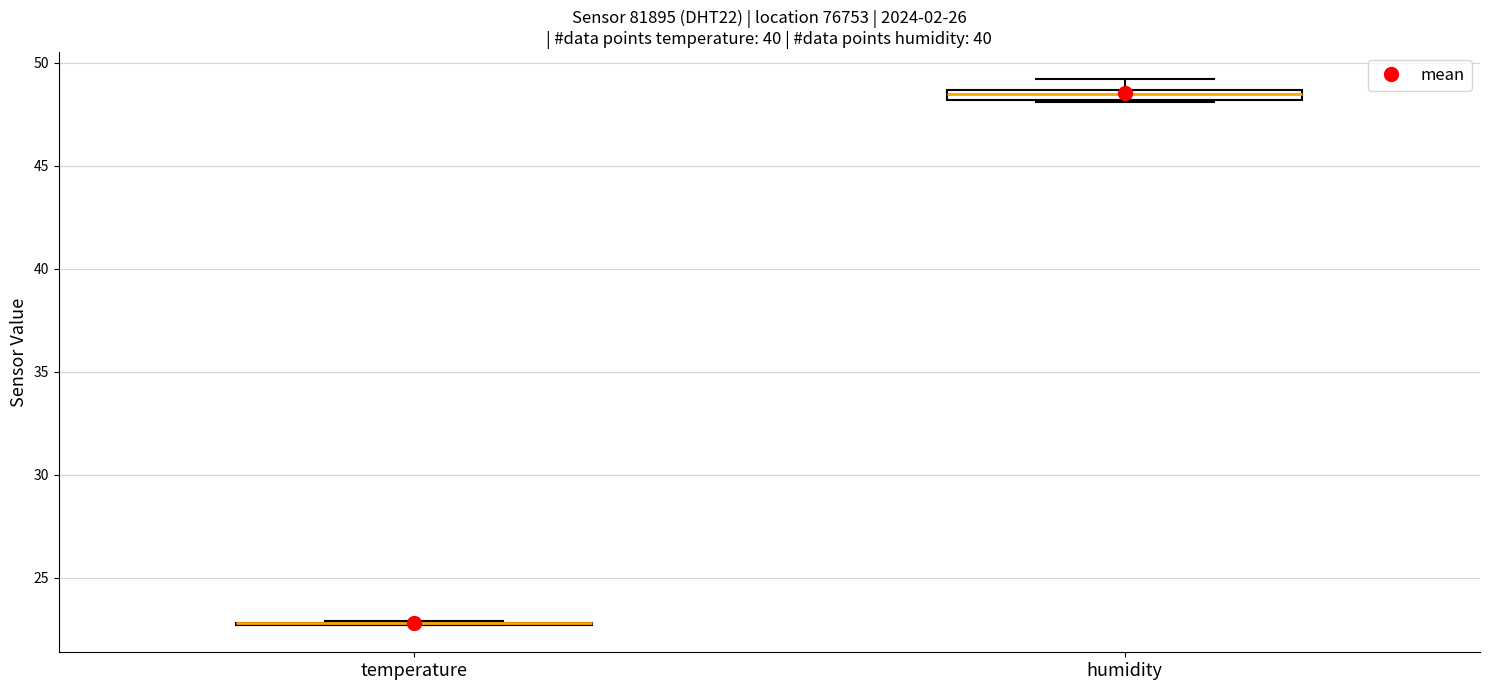

Where is the upper edge of the box for humidity on the y-axis? The values are not printed on the chart, so give them approximately, as read against the axis.

48.5